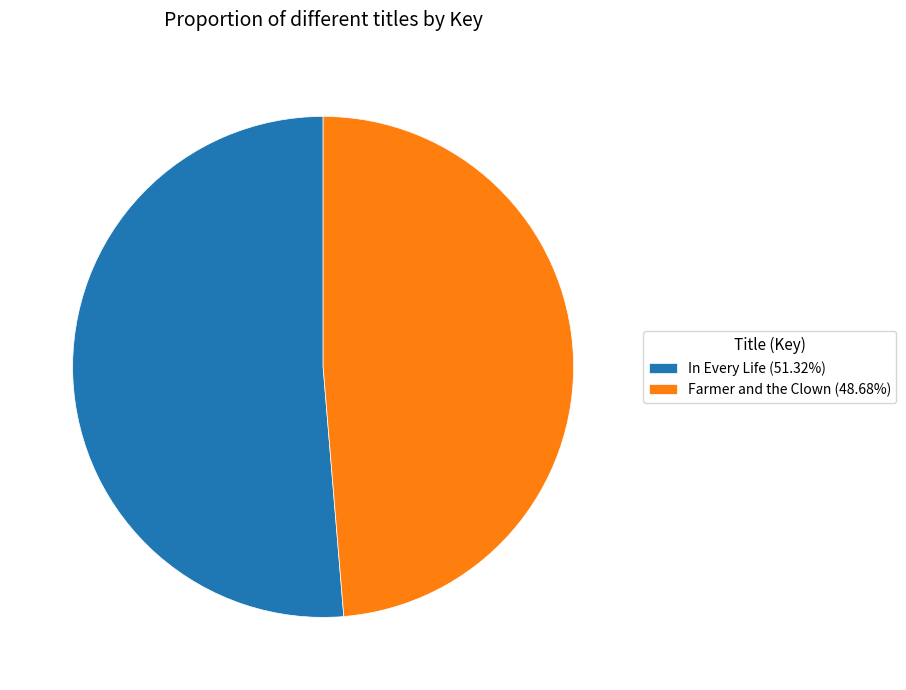

Which has a higher value, Farmer and the Clown or In Every Life?

In Every Life